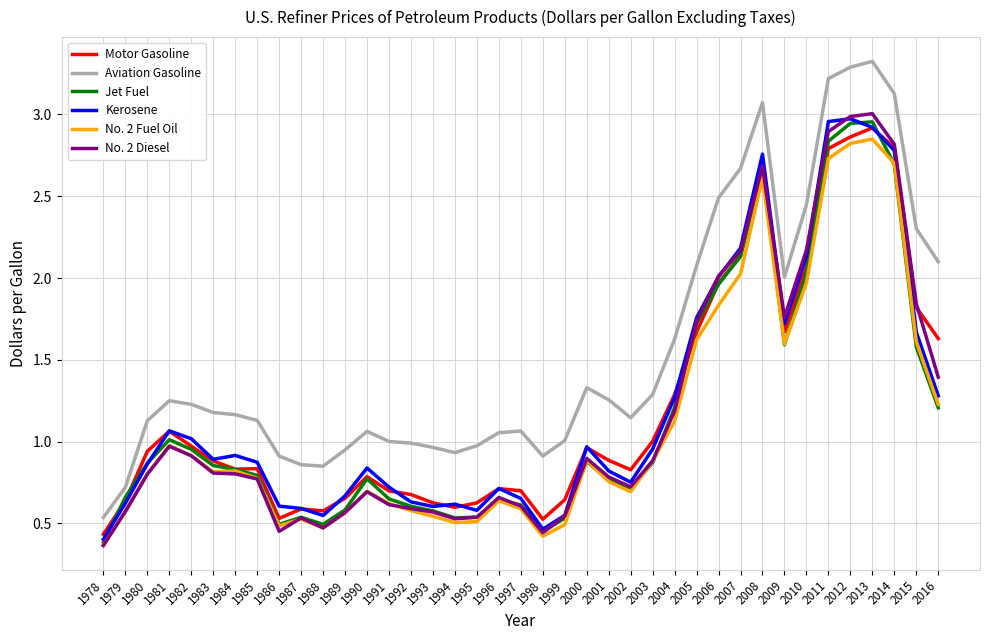

What is the difference between the maximum and minimum values in the No. 2 Fuel Oil series?

2.5